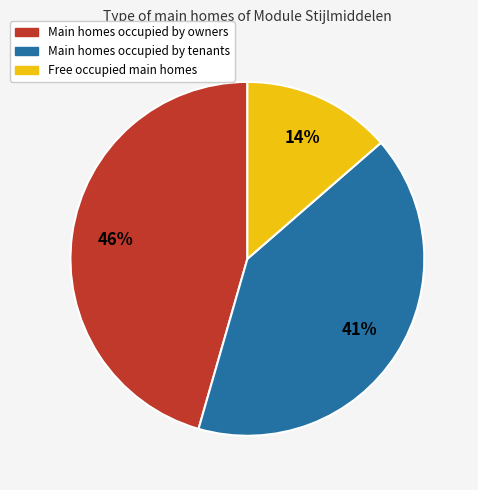

Does any single category account for the majority?

No